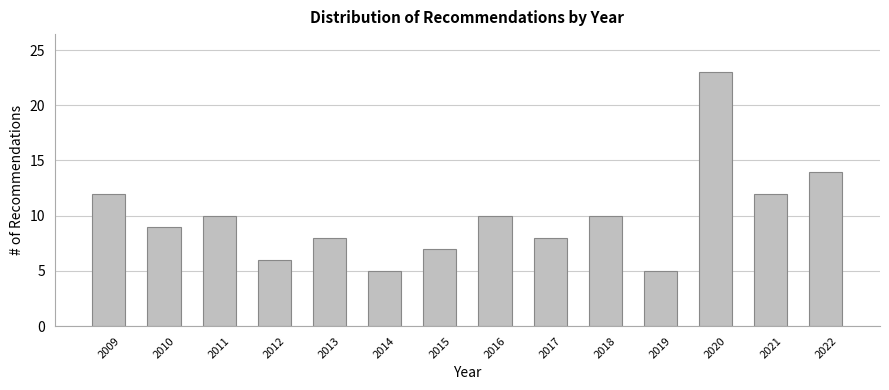

Reading left to right, transcribe all the data shown in this chart.

12	9	10	6	8	5	7	10	8	10	5	23	12	14